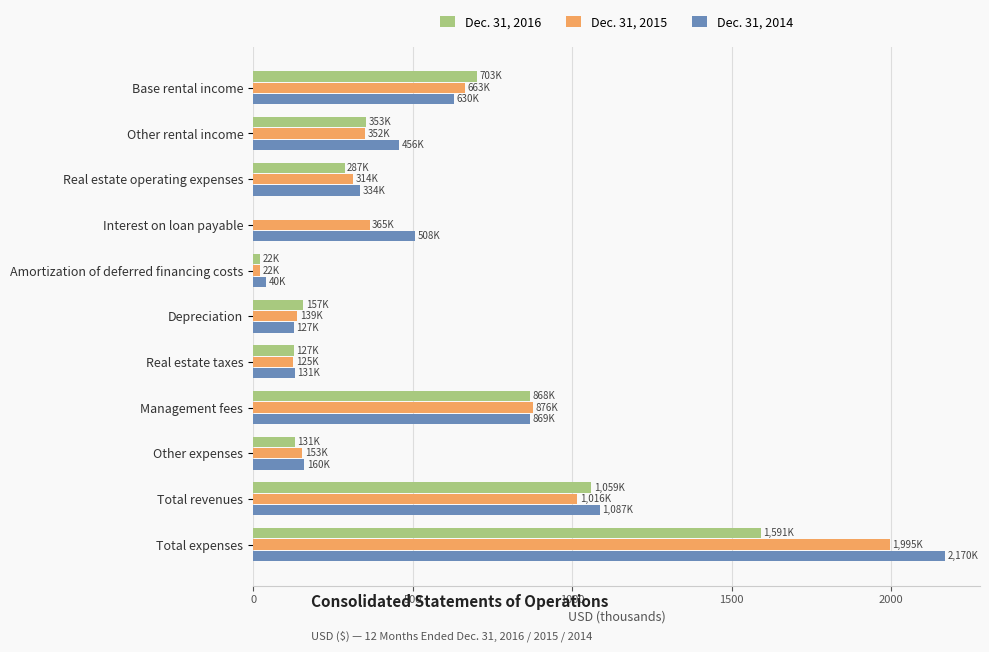

At which category is the sum across all series the highest?

Total expenses